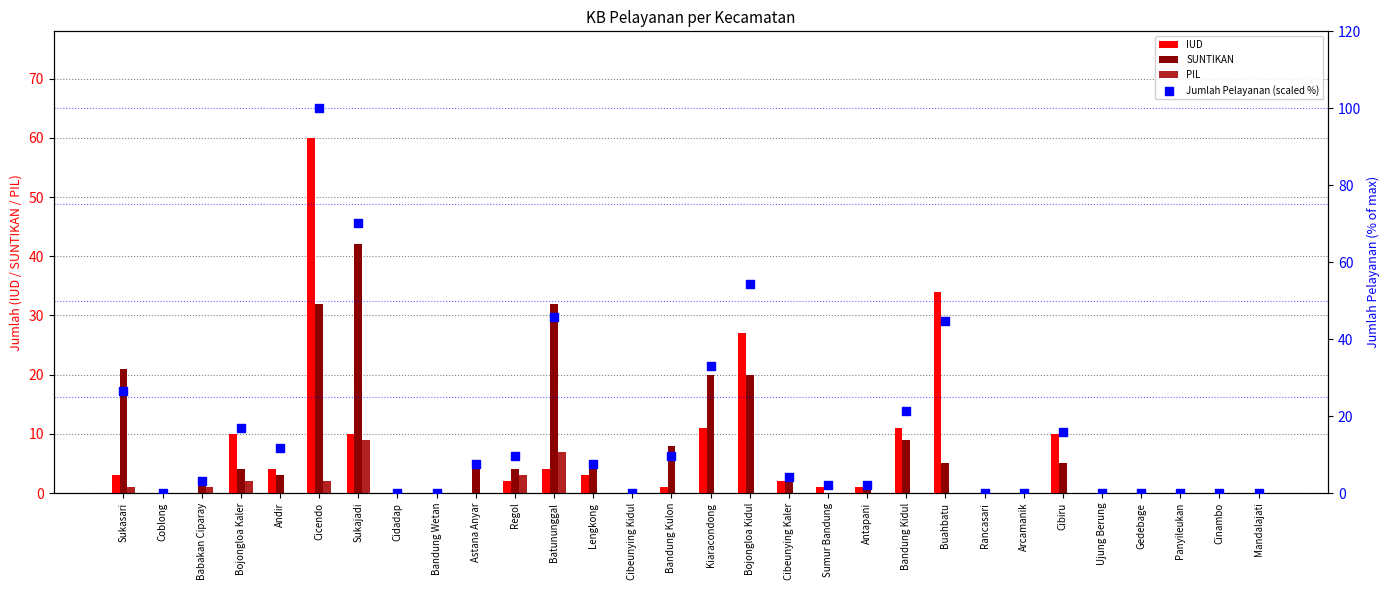

At how many categories does at least one series exceed 89?

1